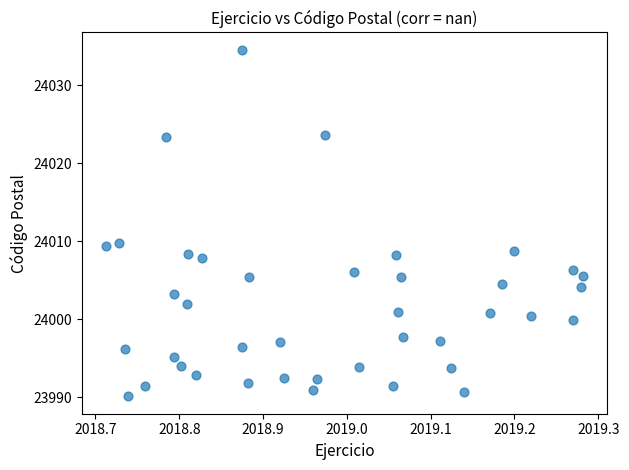

What is the range of X values (max minus min)?

0.6